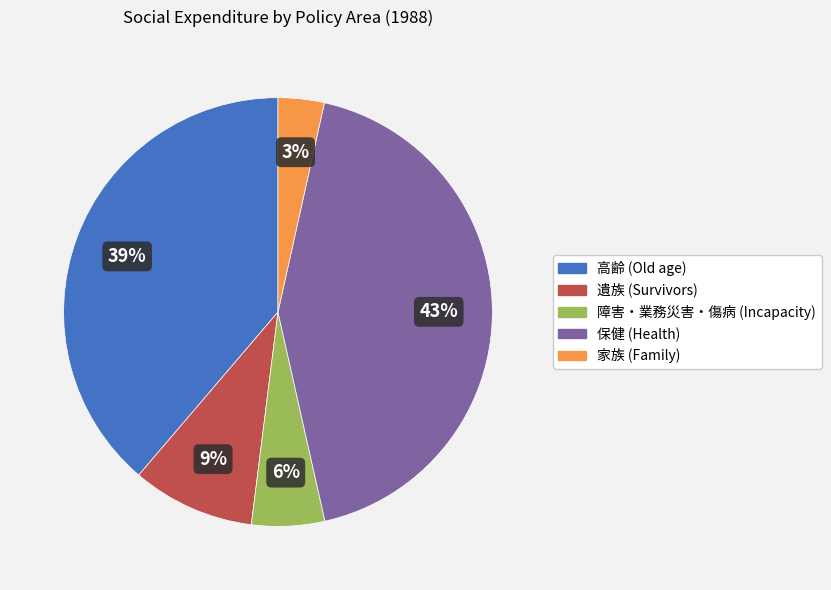

Do 高齢 (Old age) and 障害・業務災害・傷病 (Incapacity) together represent more than half of the pie?

No